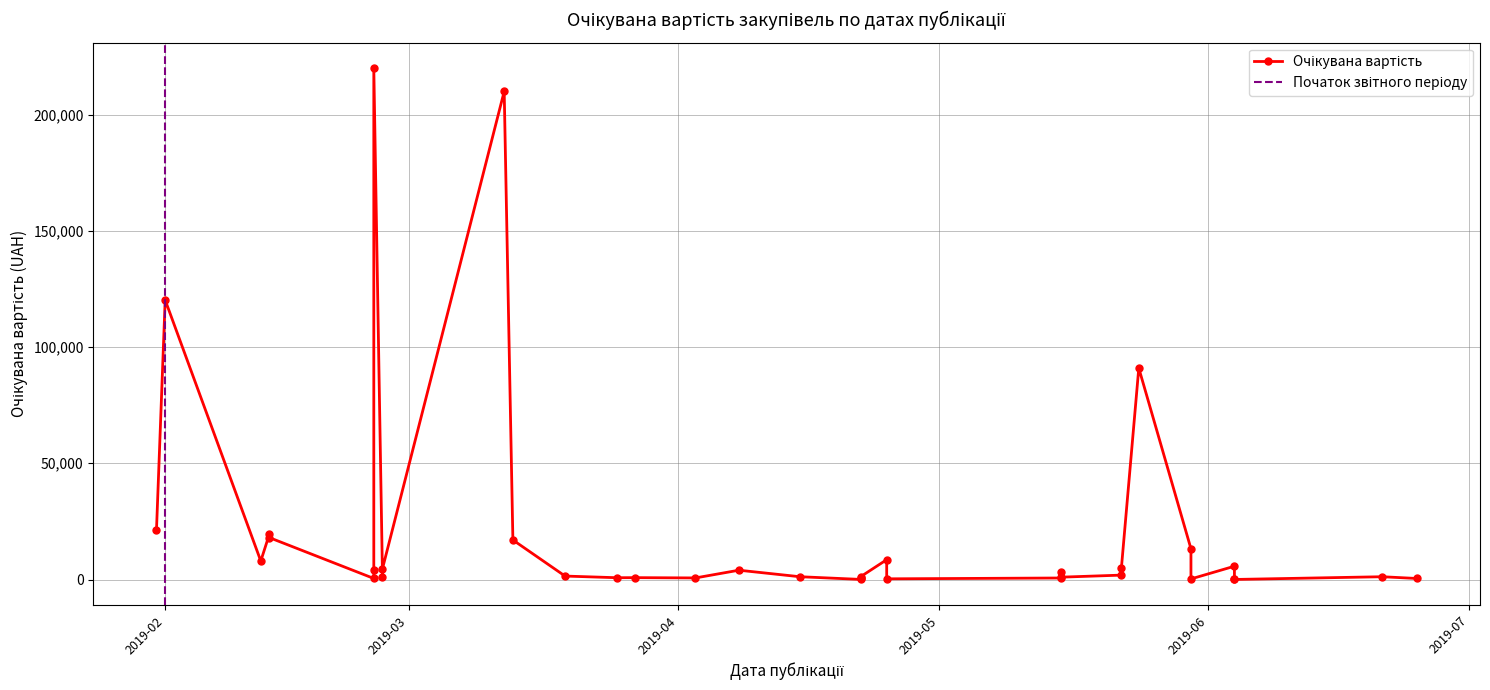

How many lines are shown in the chart?

1